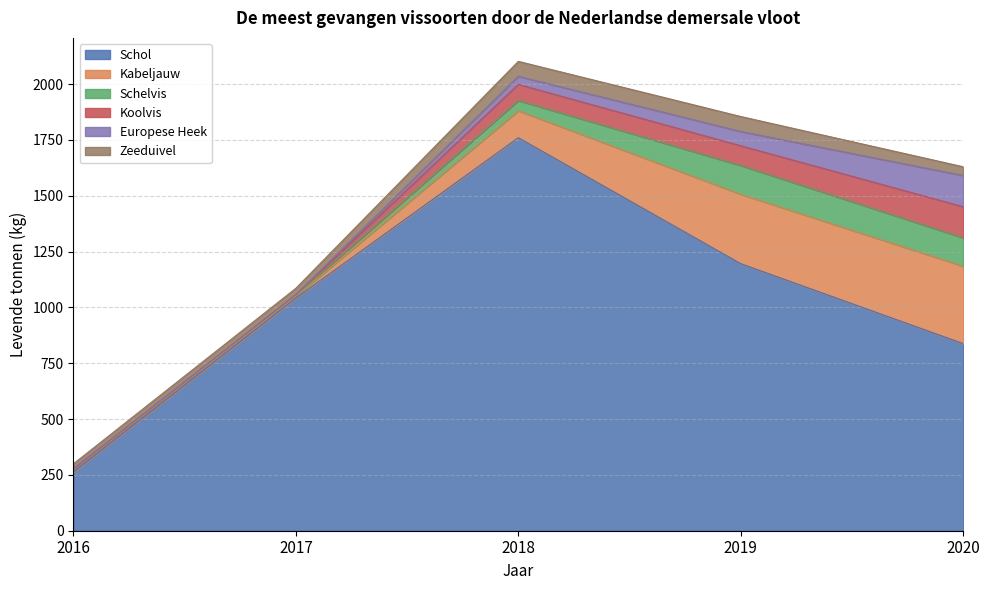

True or false: Zeeduivel has more than 2 interior local peaks.

False